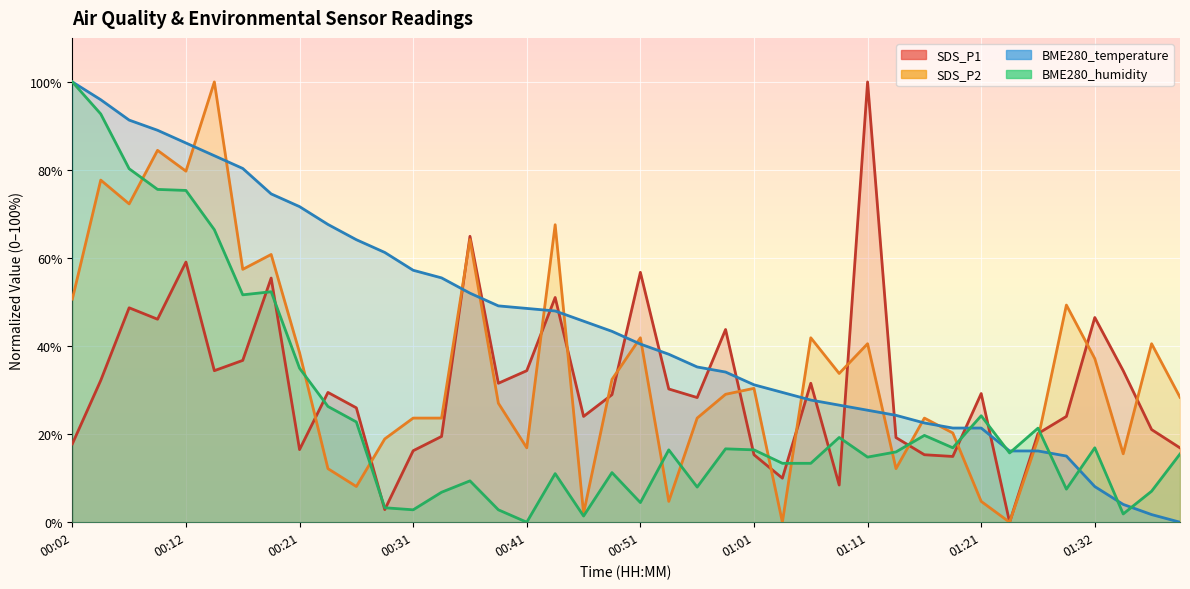

Between 00:39 and 00:49, which series saw the biggest shift?

BME280_humidity